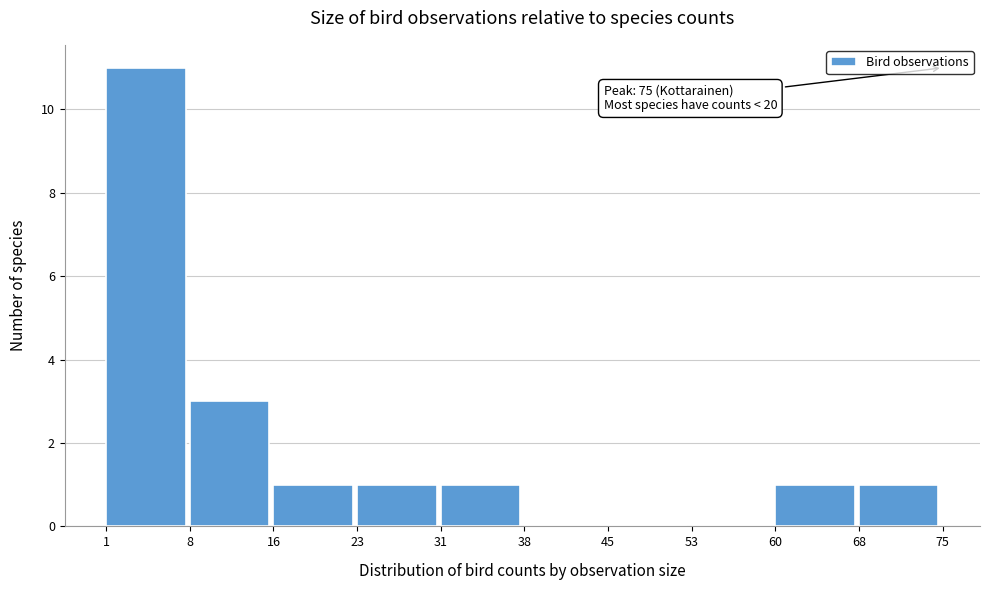

Which range on the x-axis has the tallest bar?

1 to 8